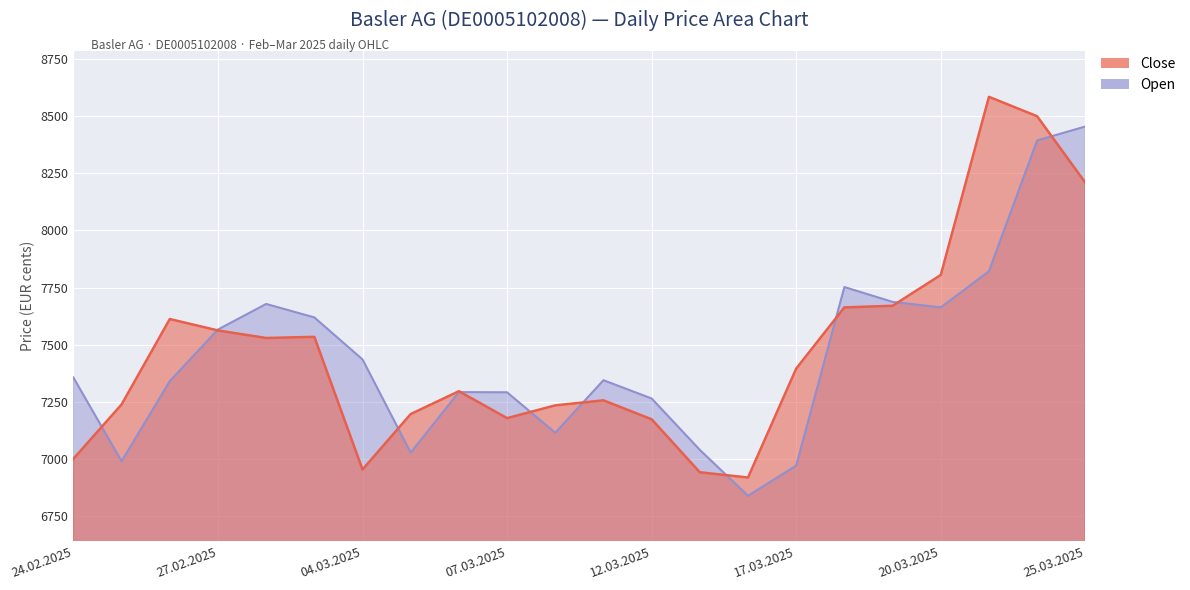

What position from the left is 19.03.2025?

18